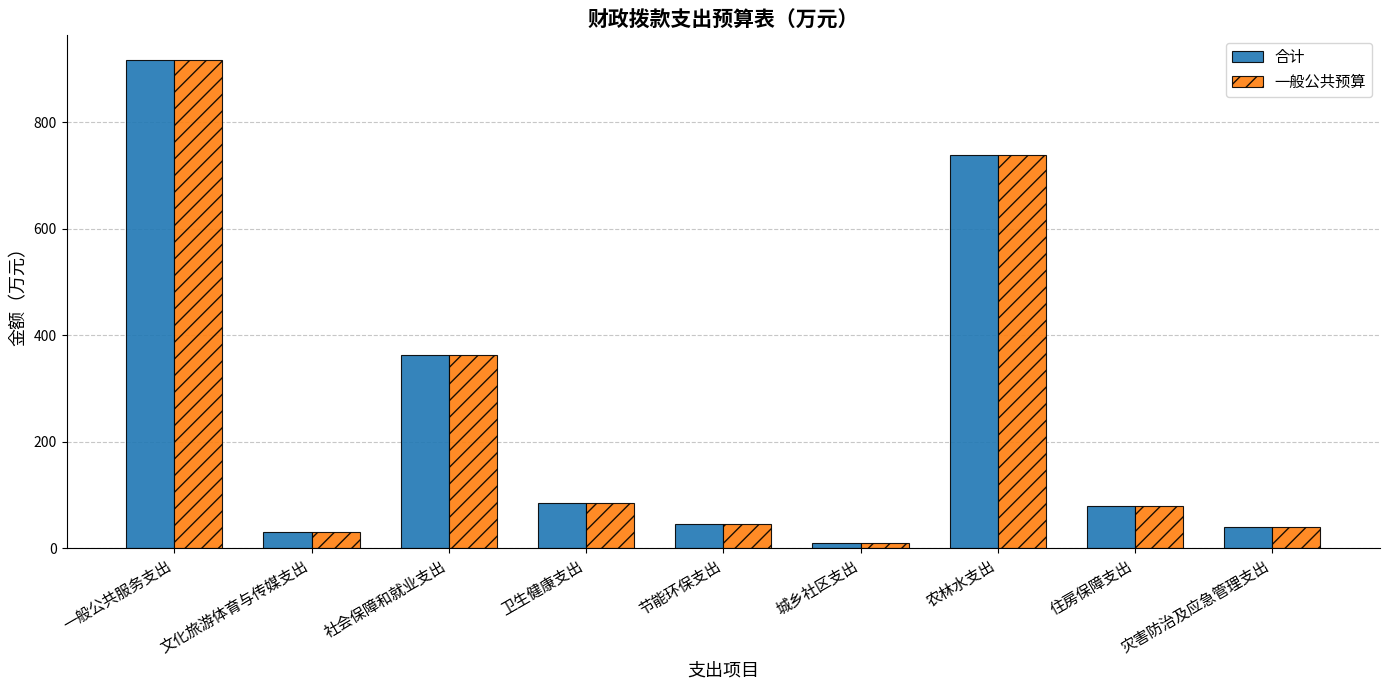

Which category has the highest value across all series?

一般公共服务支出